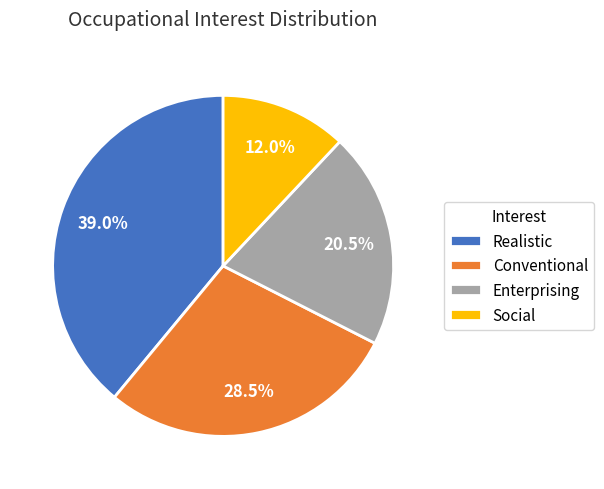

To the nearest percent, what is the difference between the largest and smallest slice percentages?

27%